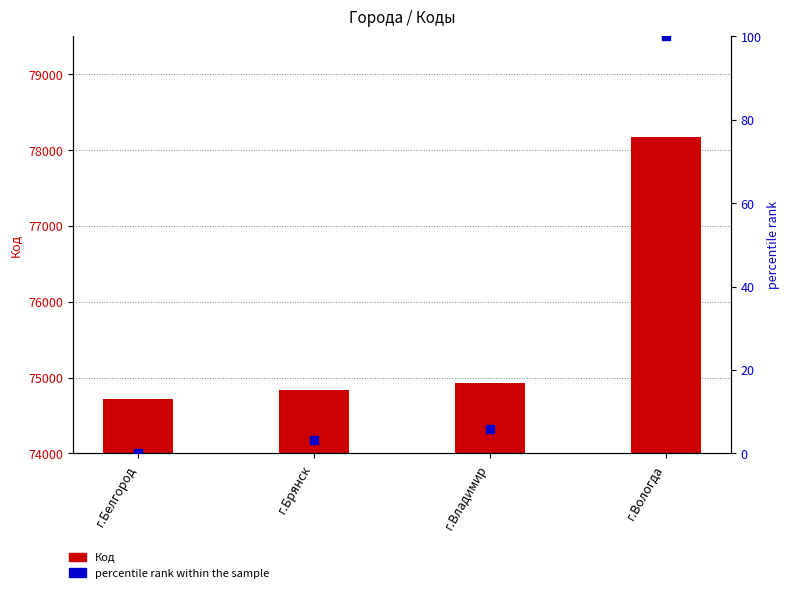

Which series has the largest Y range (max minus min)?

Код